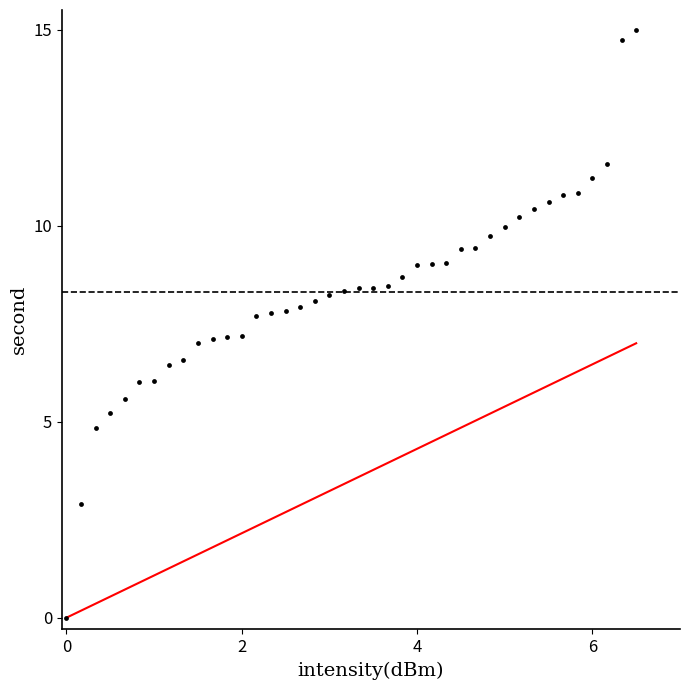

What is the range of X values (max minus min)?

6.5